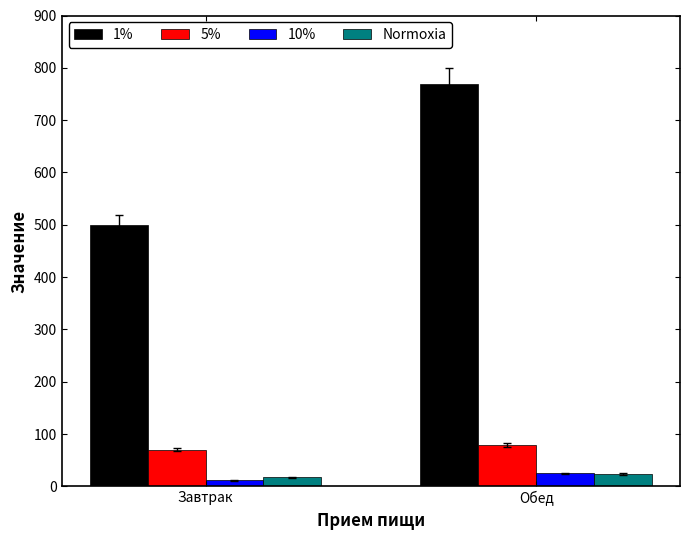

Which series has the largest total across all categories?

1%